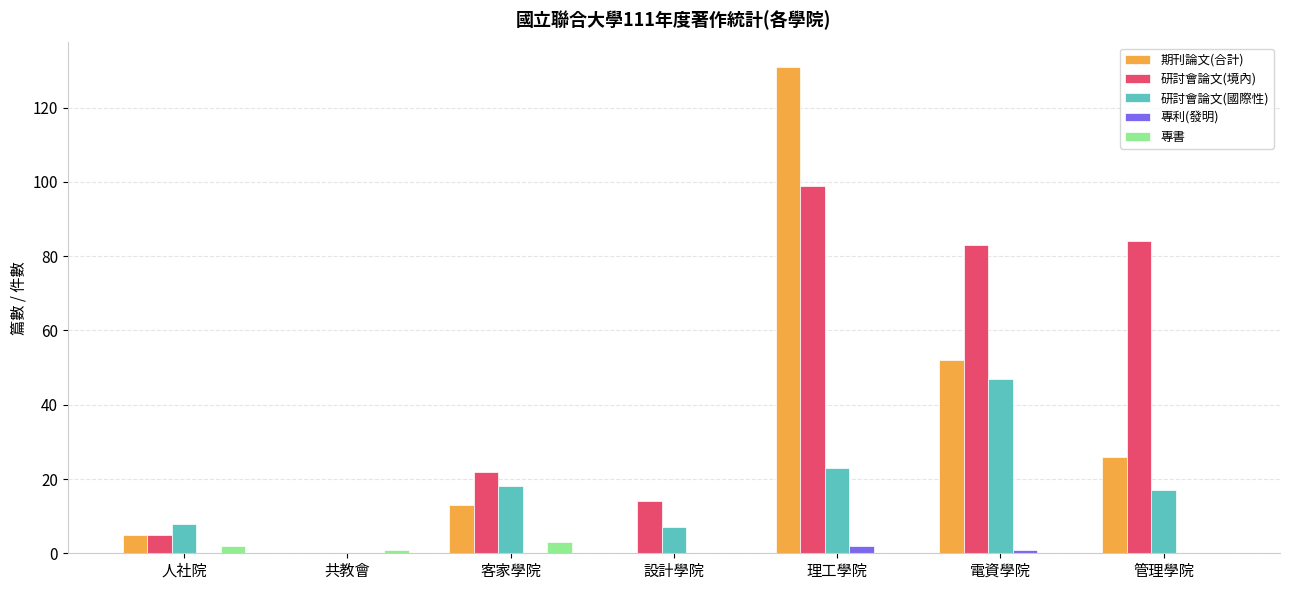

Does the chart contain stacked bars?

No